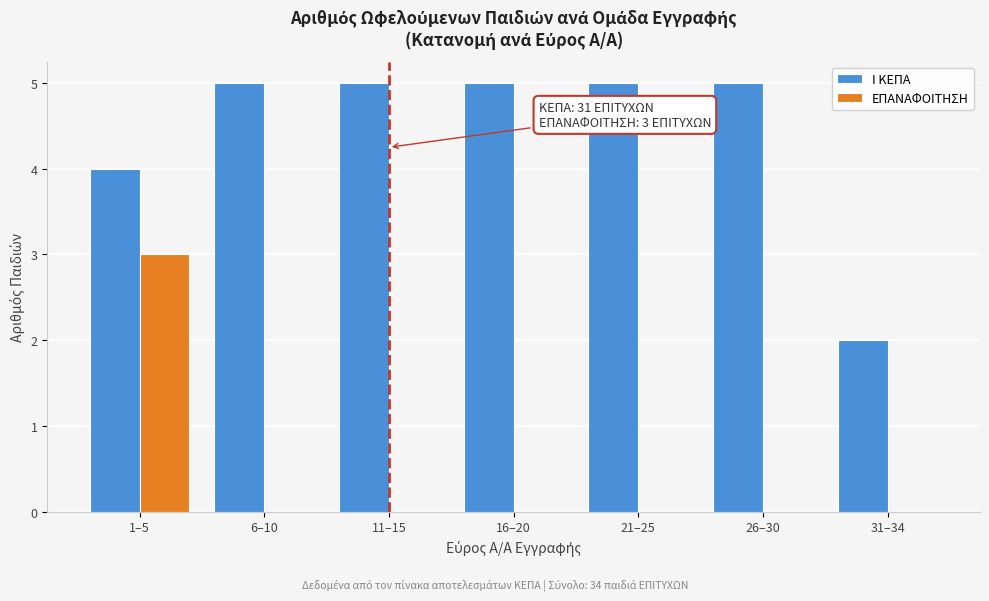

Reading left to right, list all the values displayed in this chart.

Ι ΚΕΠΑ: 1–5=4	6–10=5	11–15=5	16–20=5	21–25=5	26–30=5	31–34=2
ΕΠΑΝΑΦΟΙΤΗΣΗ: 1–5=3	6–10=0	11–15=0	16–20=0	21–25=0	26–30=0	31–34=0